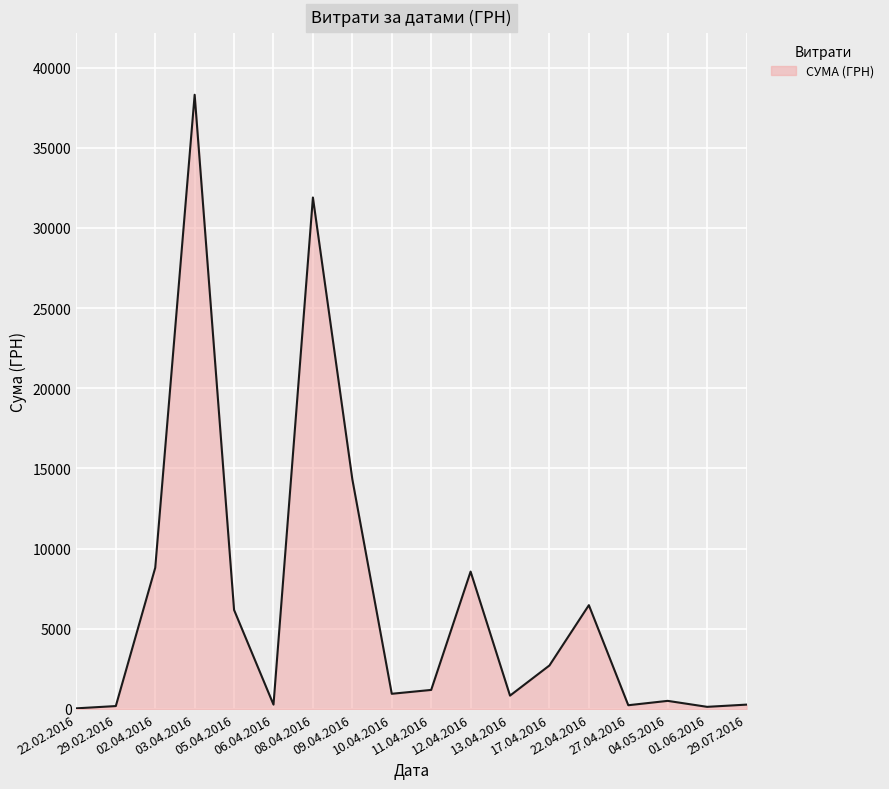

What is the greatest value displayed?

38303.0